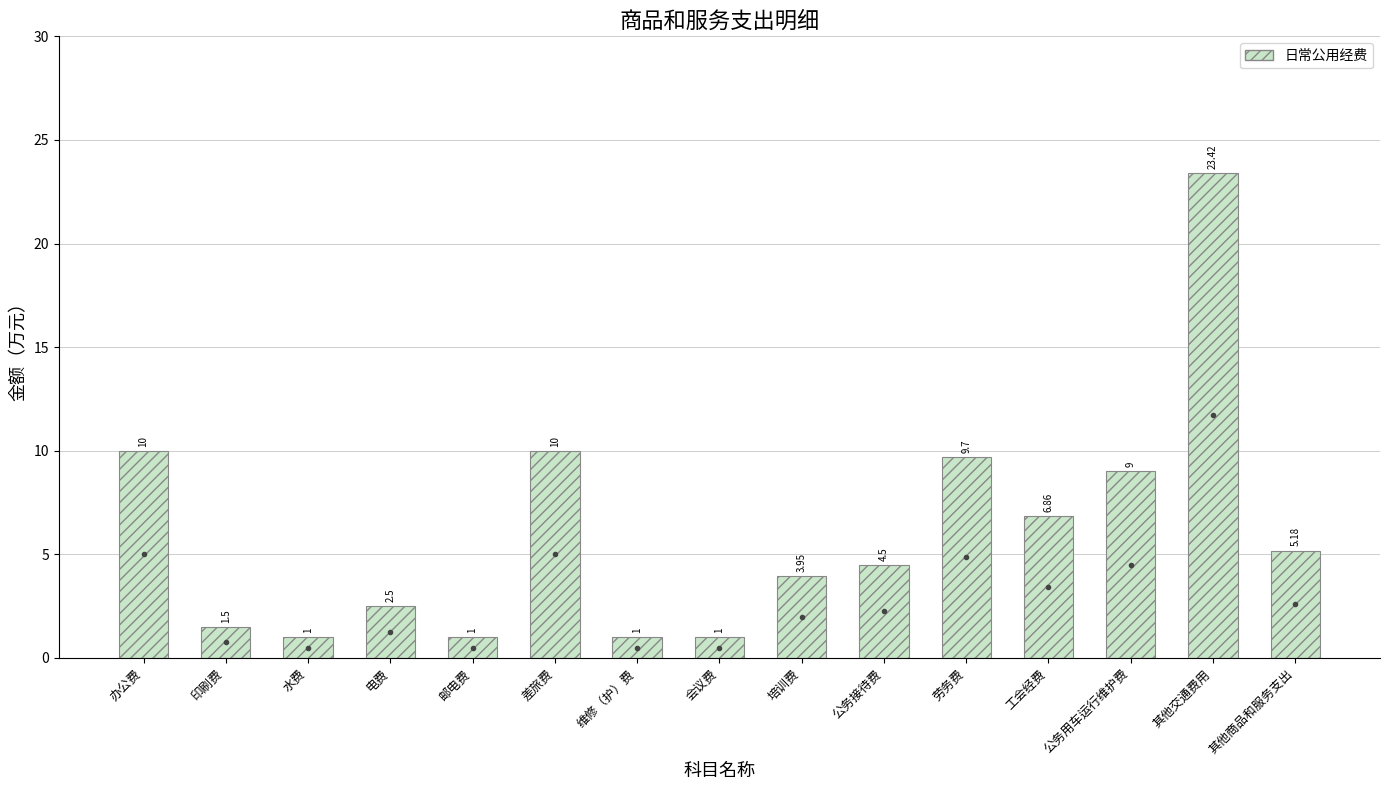

How many data points are less than 4?

7